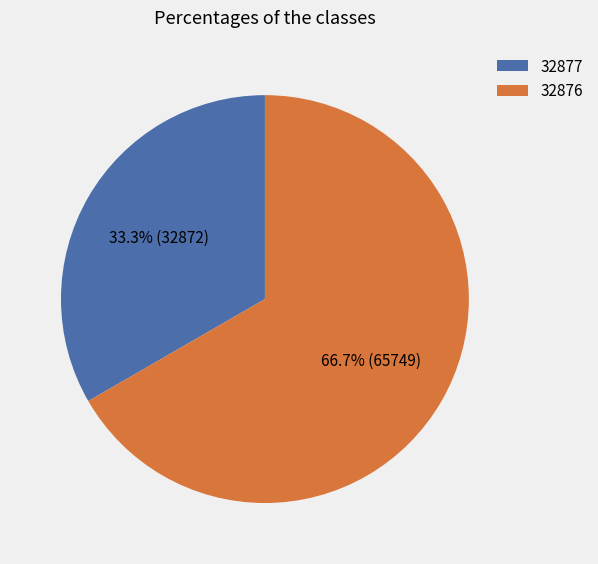

Rank the categories by value from lowest to highest.

32877, 32876